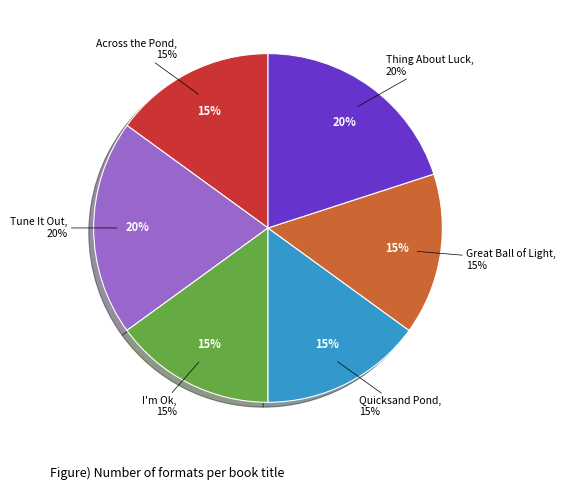

Does Tune It Out account for over 50% of the chart?

No